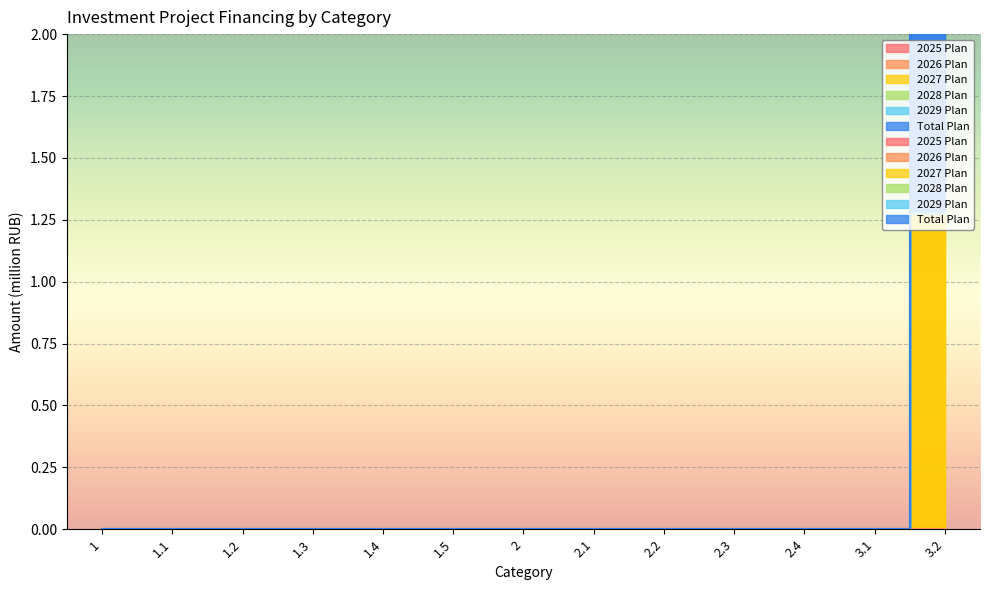

Between 1 and 1.4, which series saw the biggest shift?

2025 Plan